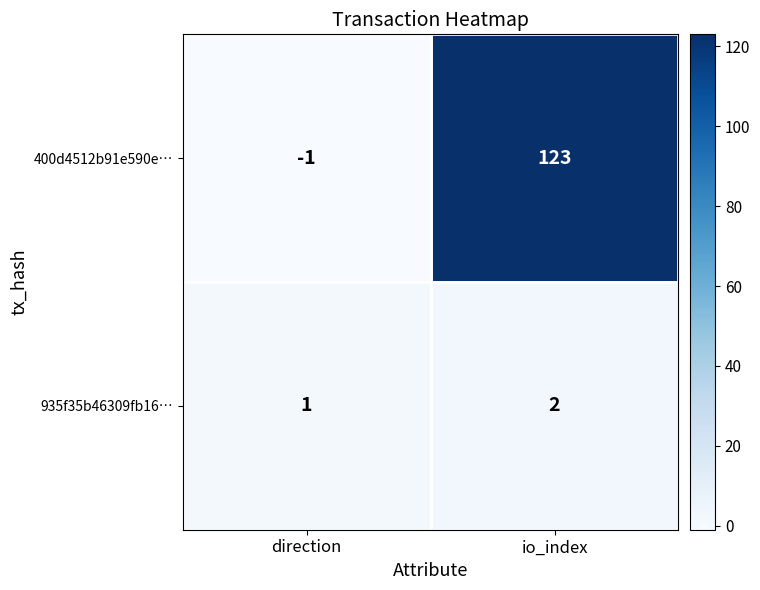

Rank the series at direction from lowest to highest value.

400d4512b91e590e…, 935f35b46309fb16…